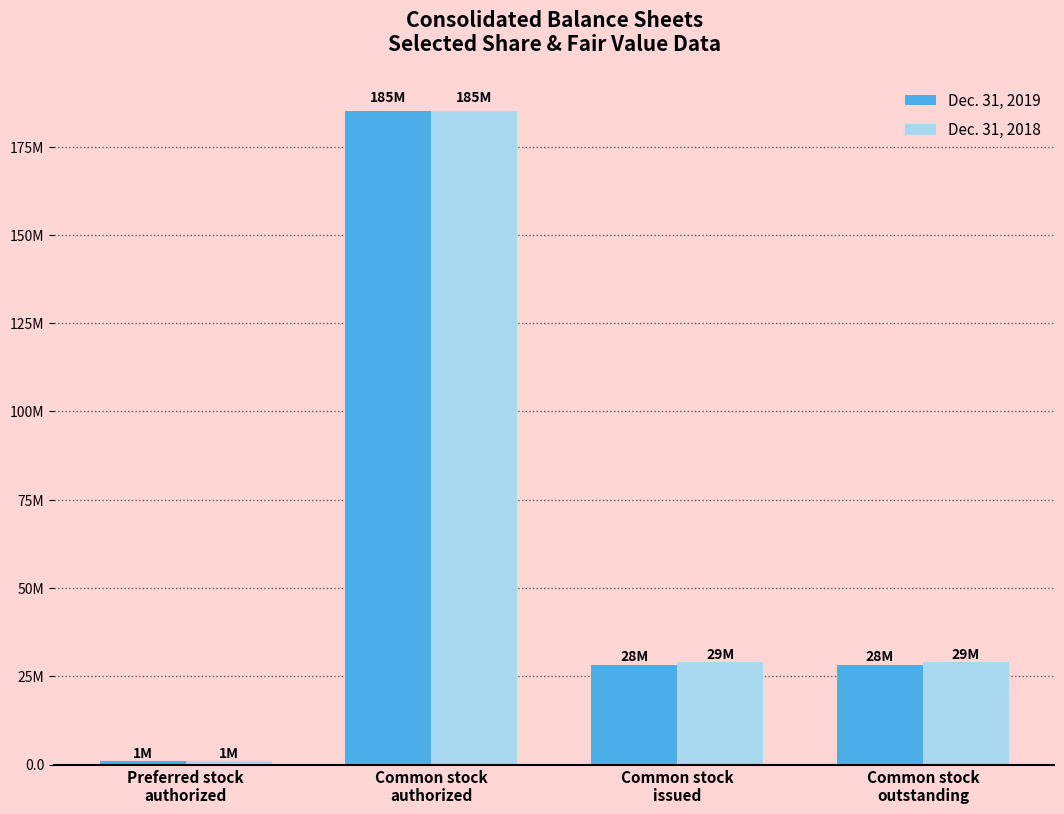

Does the chart contain any negative values?

No